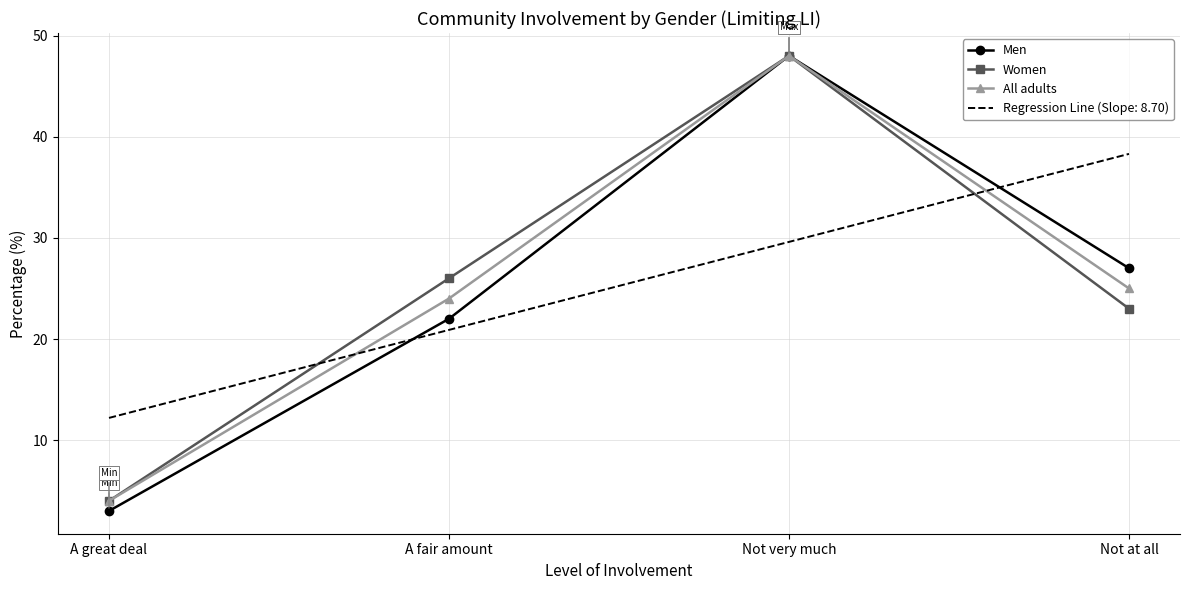

List the labels in order of Men value, smallest first.

A great deal, A fair amount, Not at all, Not very much